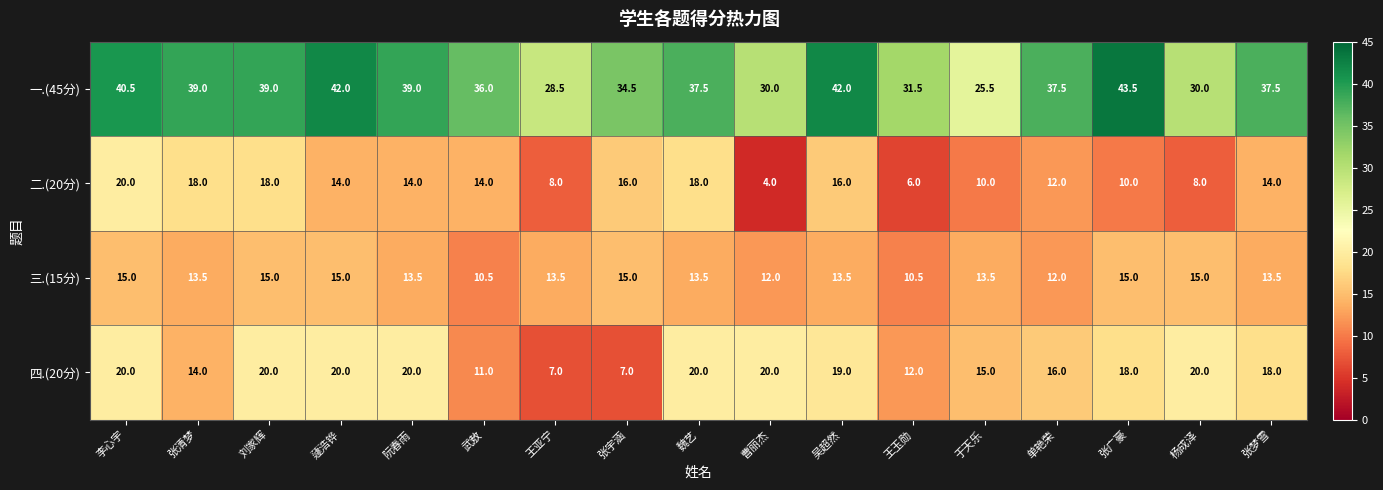

Which series has the widest spread of values?

一.(45分)